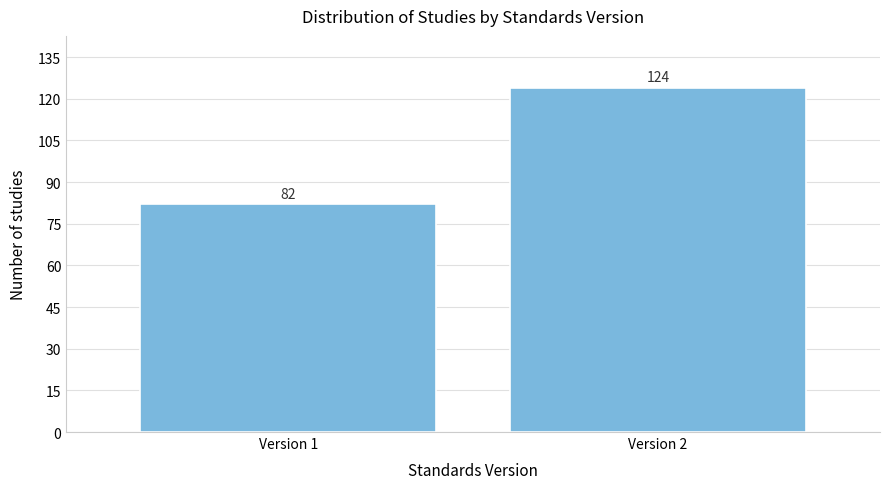

Reading left to right, extract all data points from this chart.

82	124